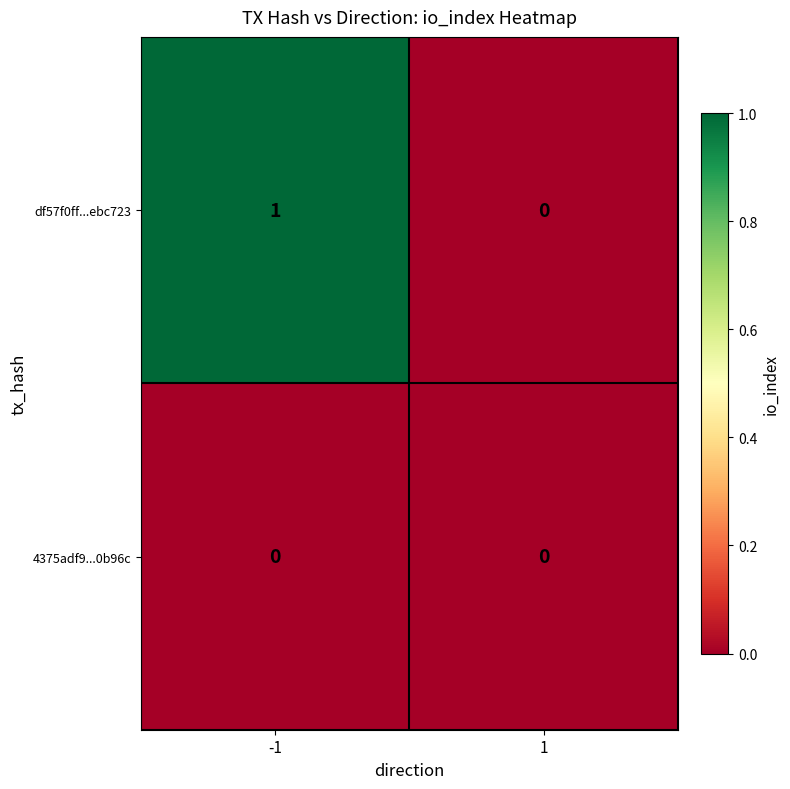

List the series in order of their overall mean, lowest first.

4375adf9...0b96c, df57f0ff...ebc723